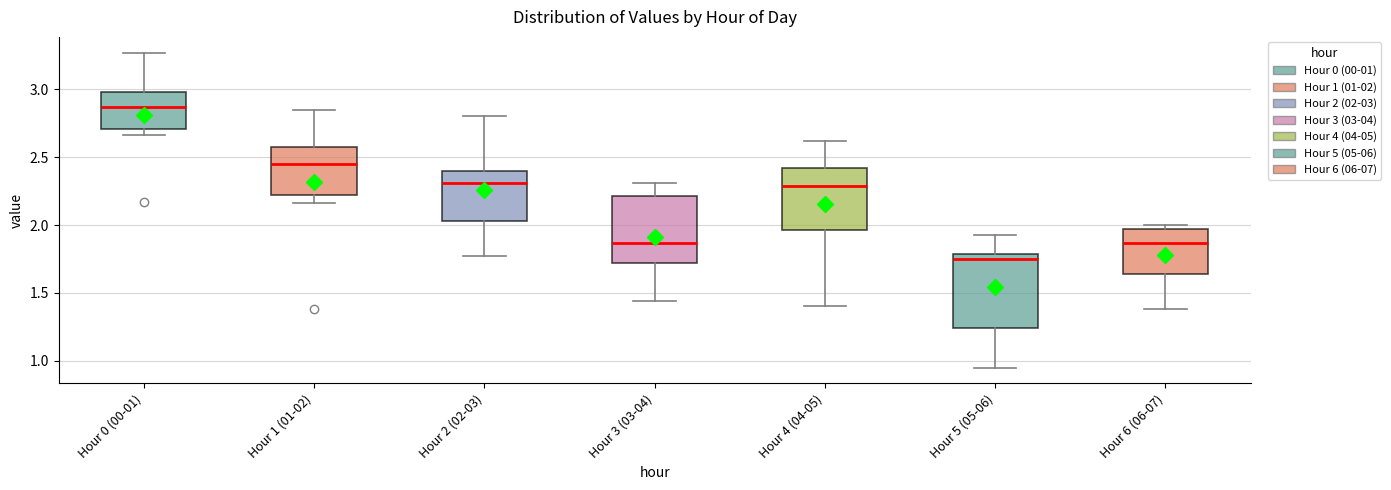

Where does the median line of the box for Hour 0 (00-01) sit on the y-axis? The values are not printed on the chart, so give them approximately, as read against the axis.

2.85